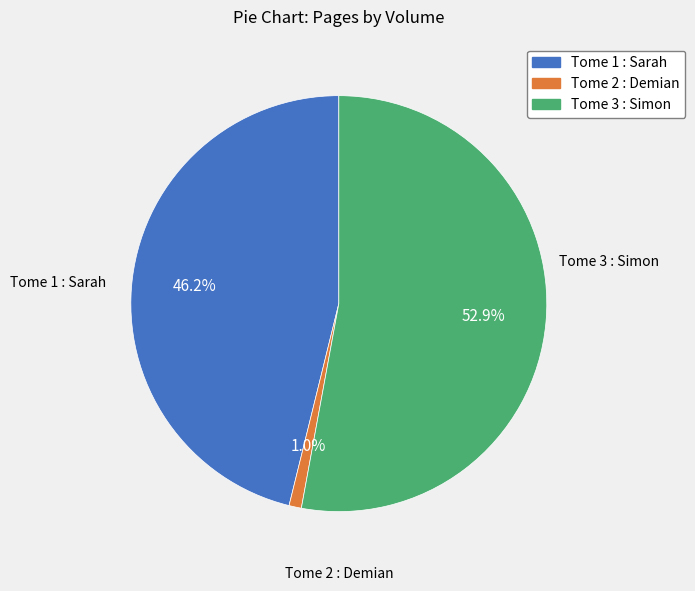

Is there any slice that represents more than half of the pie?

Yes